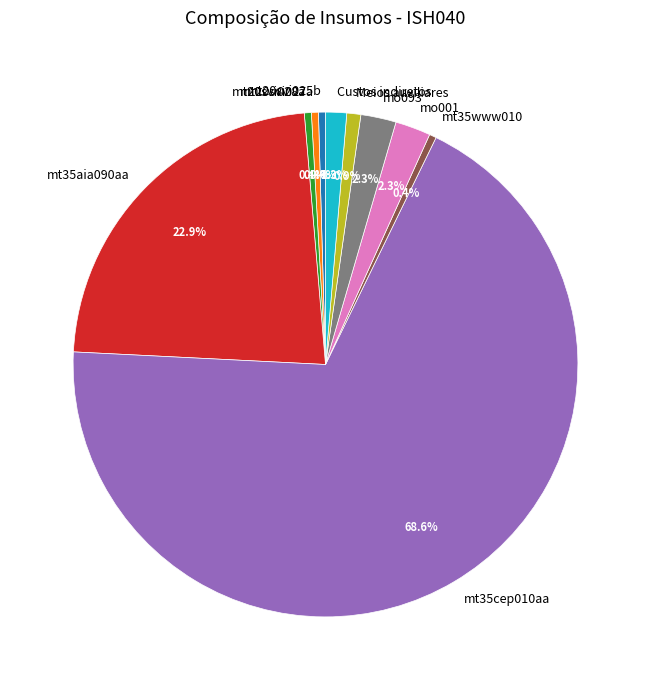

Is the sum of mo093 and mt20svi025b greater than half?

No